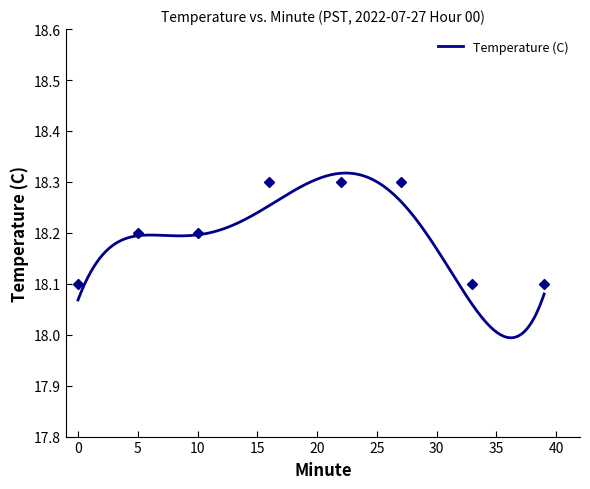

What is the difference between the maximum and minimum values?

0.3